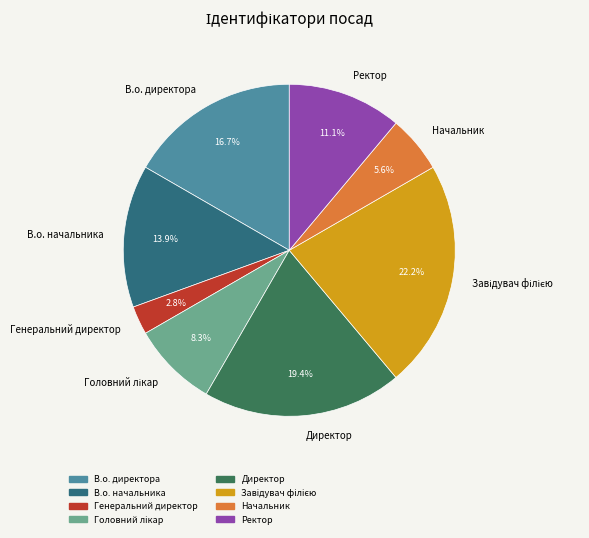

Between Ректор and В.о. начальника, which is larger?

В.о. начальника